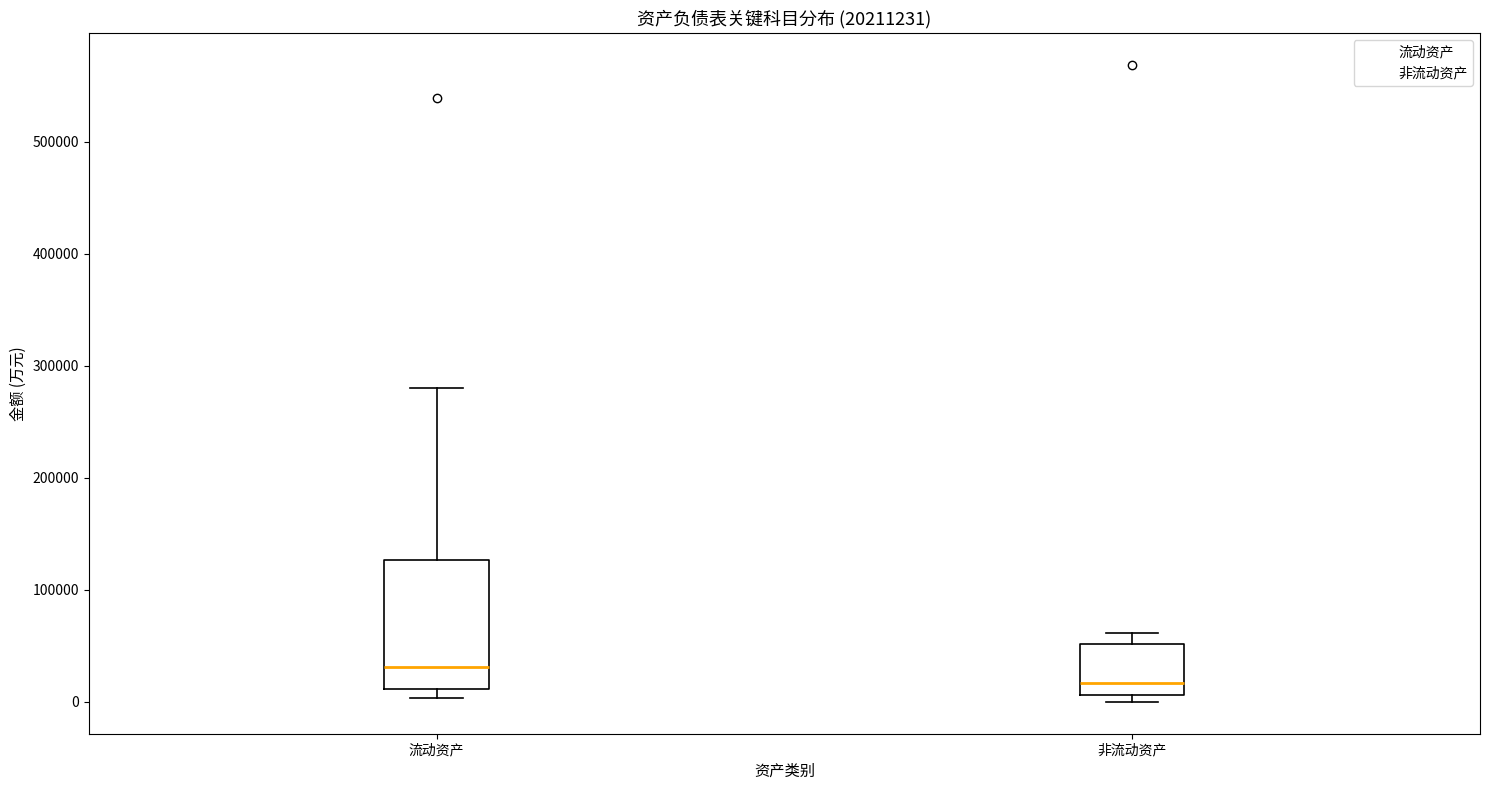

Reading left to right, read every box against the y-axis: the position of its median line, the range the box covers, and the ends of its whiskers. The values are not printed on the chart, so give them approximately, as read against the axis.

流动资产: median 30000, box 10000 to 130000, whiskers 0 to 280000
非流动资产: median 20000, box 10000 to 50000, whiskers 0 to 60000